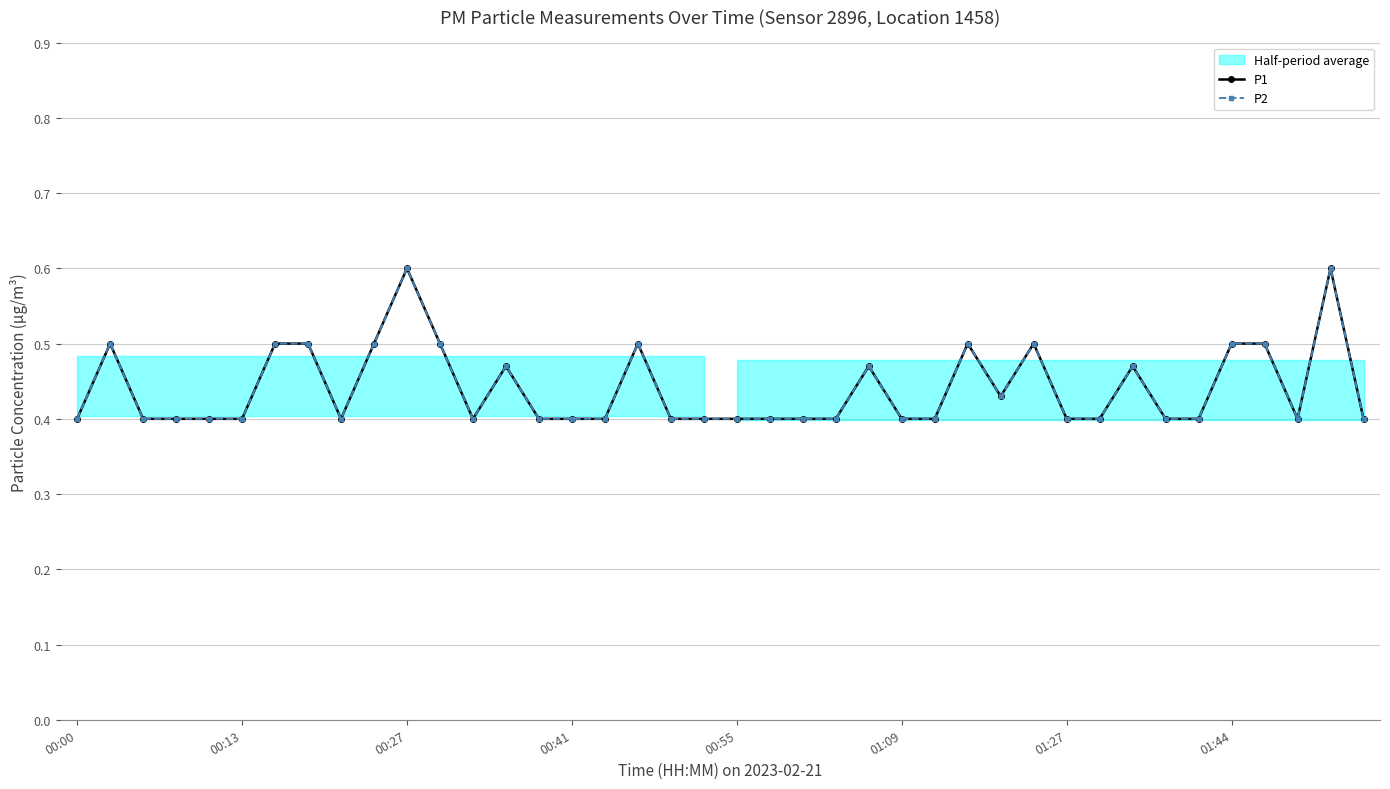

The value of P2 at 24 is 0.5. True or false?

True